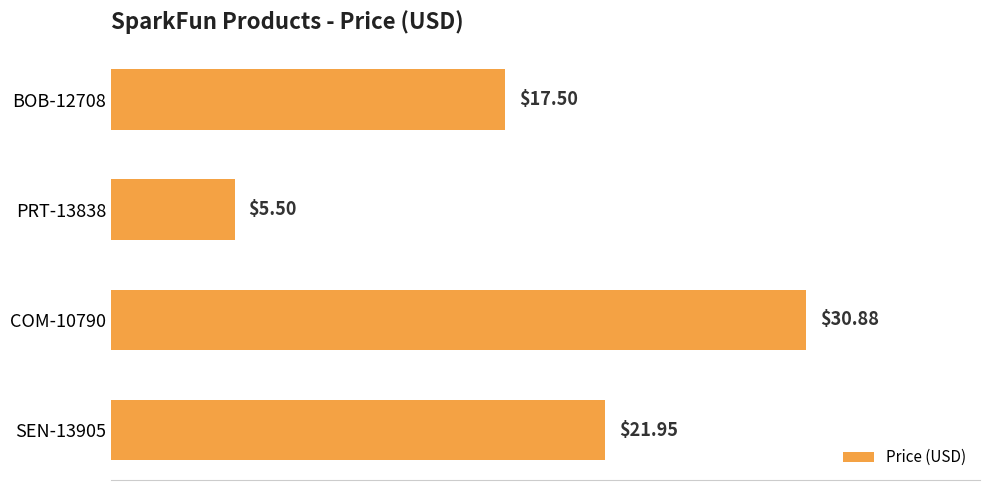

Does the chart contain any negative values?

No